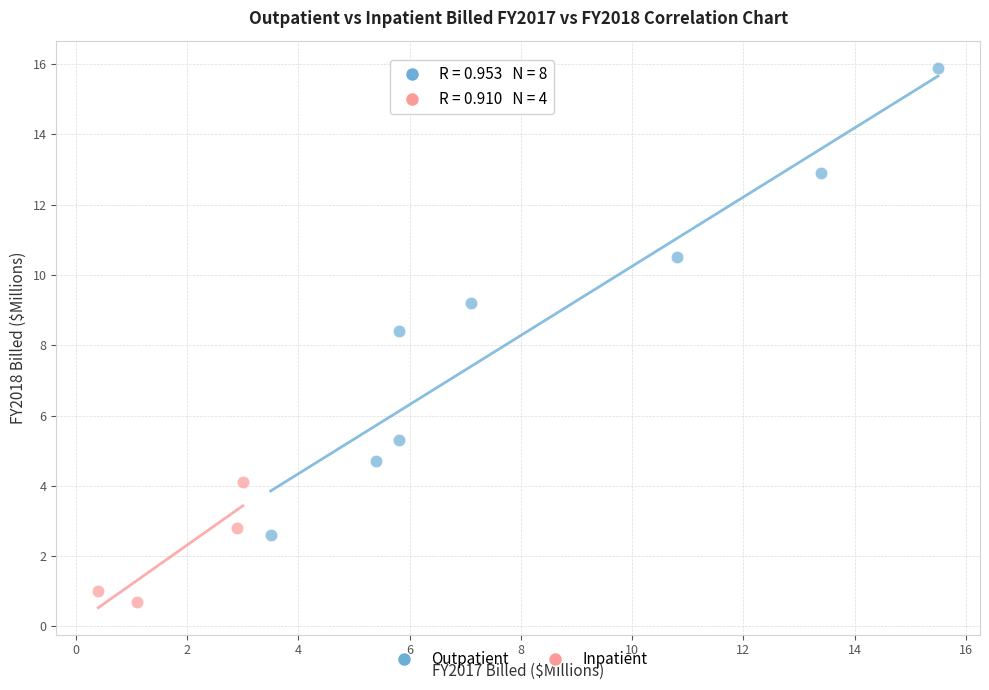

Which series has the widest spread of Y values?

Outpatient